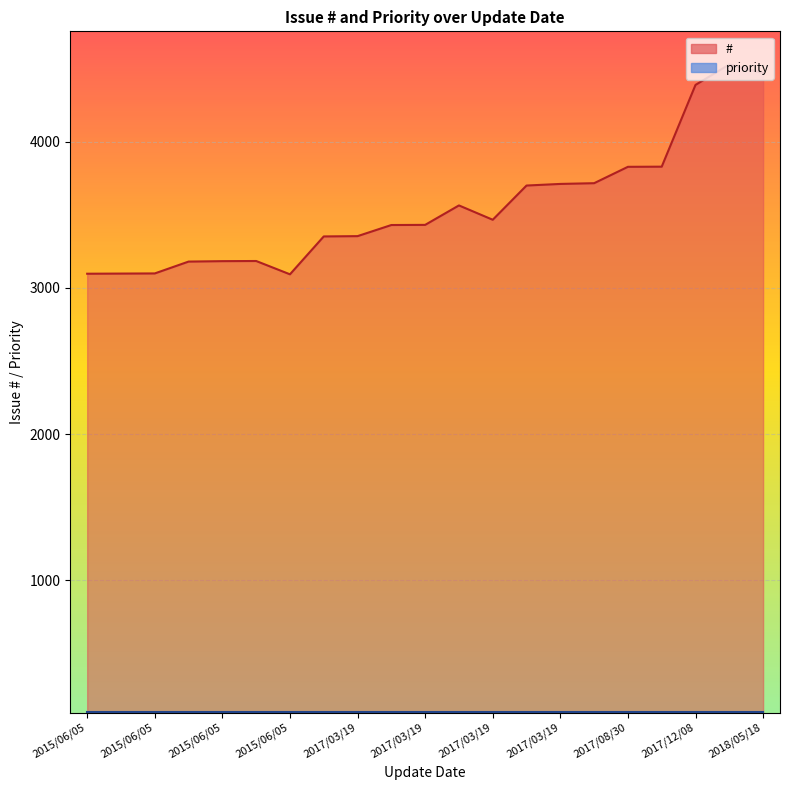

Between 2015/06/05 and 2015/06/05, which series saw the biggest shift?

#